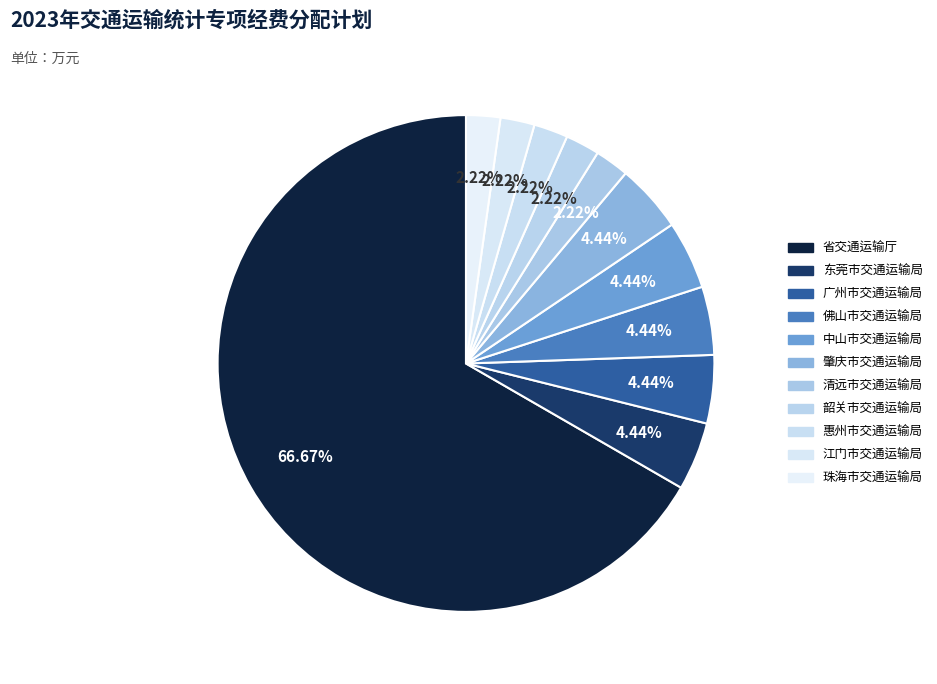

To the nearest percent, what is the combined percentage of 佛山市交通运输局 and 肇庆市交通运输局?

9%